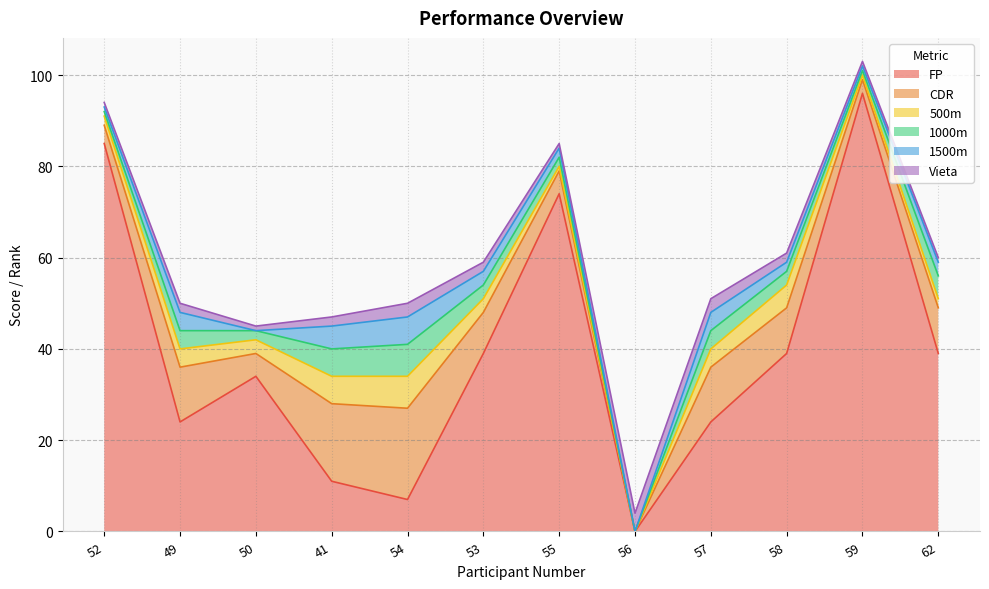

Between 55 and 59, which is larger?

59